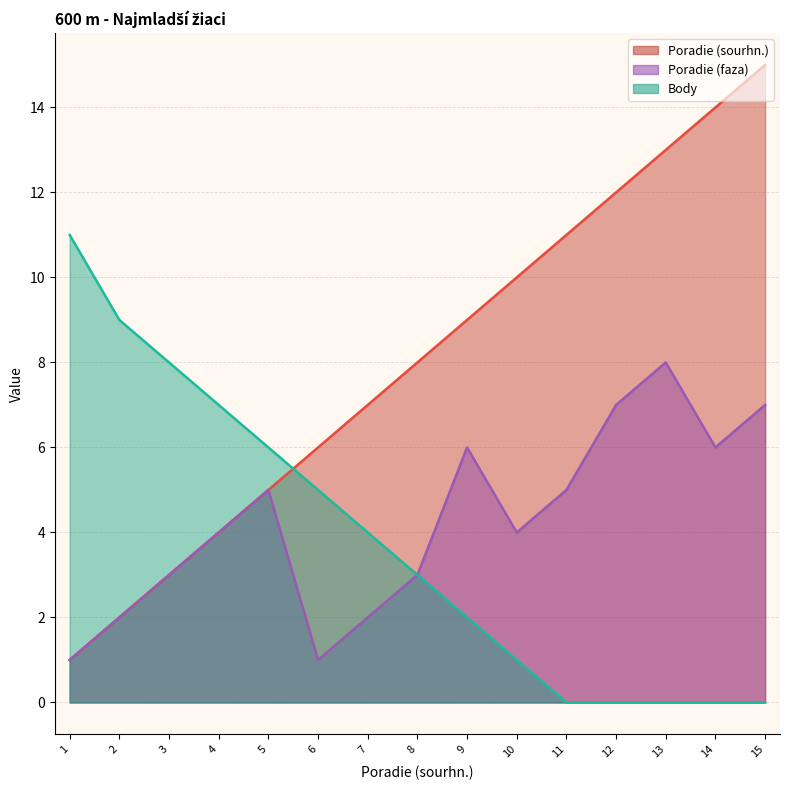

What is the average value of the Body series?

4